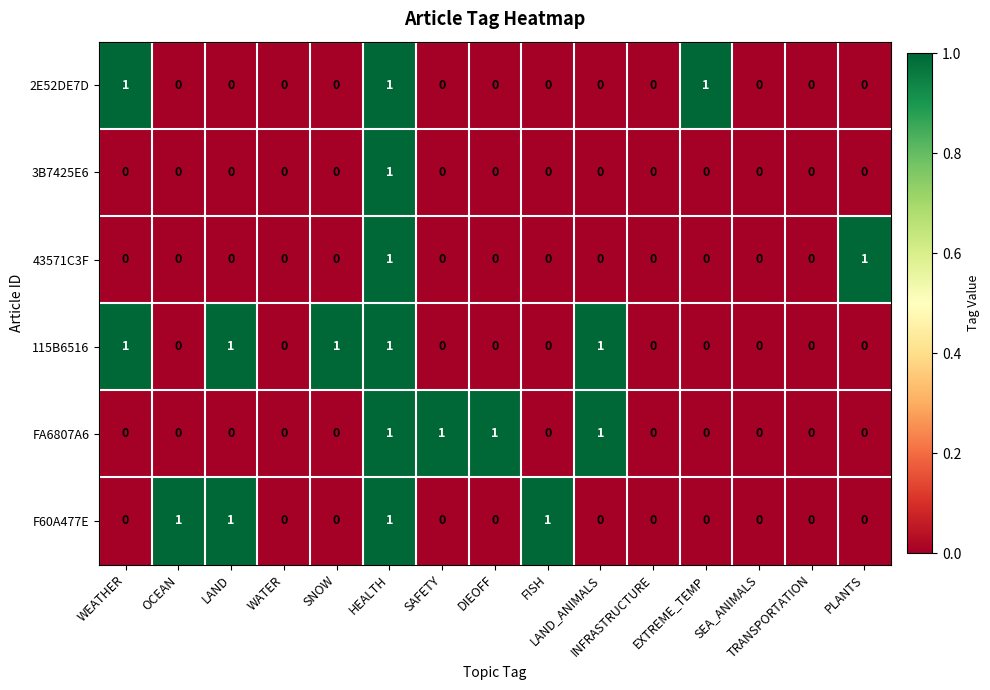

Count the FA6807A6 values in the range 0 to 1.

15